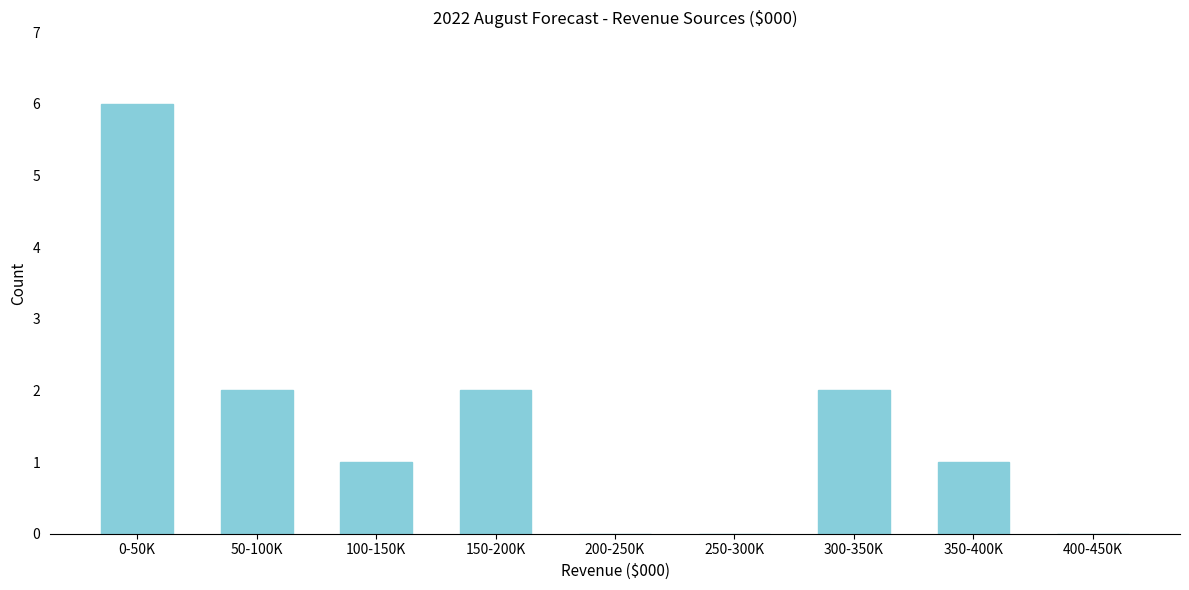

Reading left to right, list all the values displayed in this chart.

0-50K=6	50-100K=2	100-150K=1	150-200K=2	200-250K=0	250-300K=0	300-350K=2	350-400K=1	400-450K=0